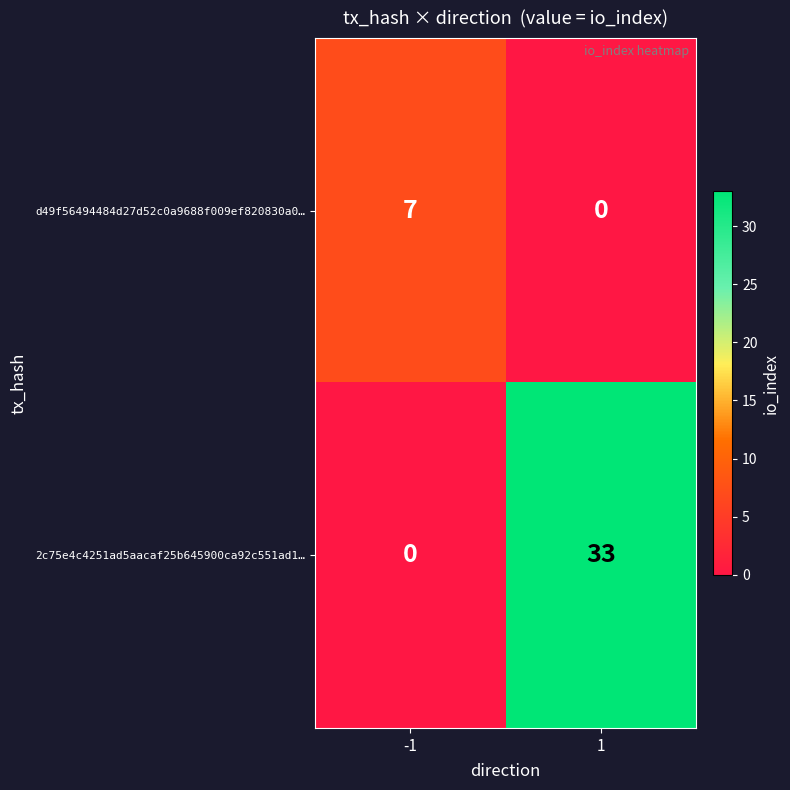

What is the greatest value displayed?

33